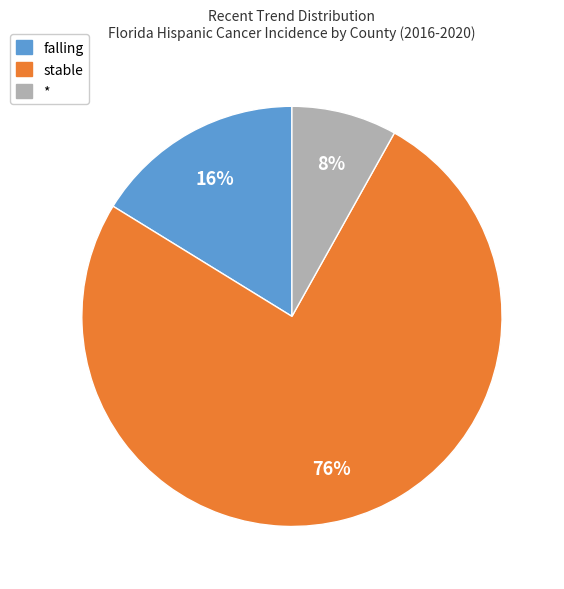

True or false: stable accounts for 76% of the total.

True